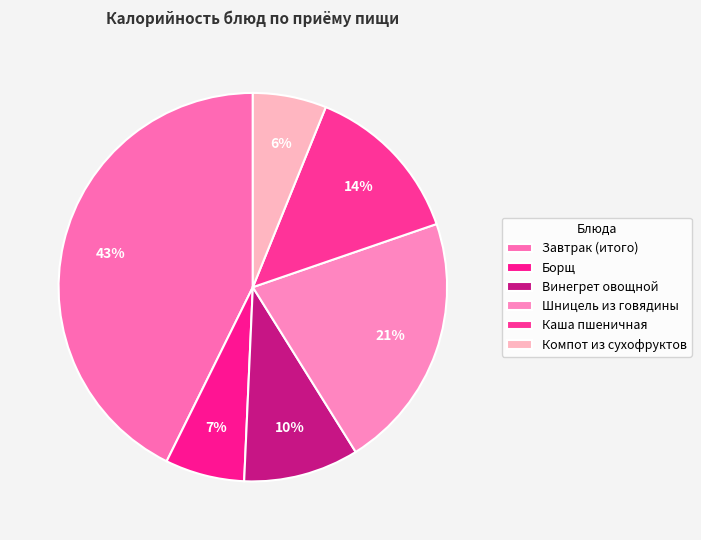

How many segments does this pie chart have?

6